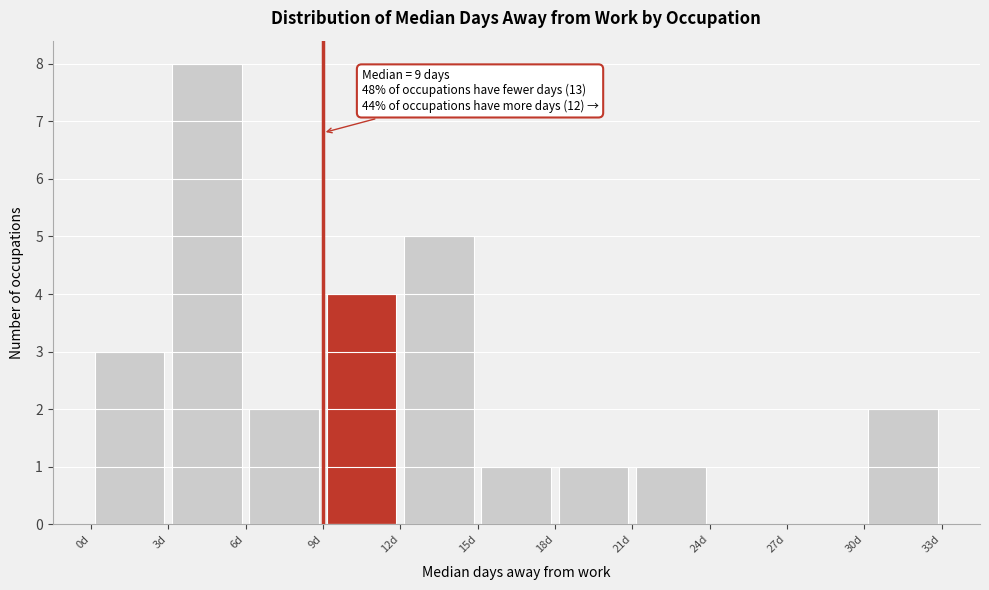

Which range on the x-axis has the tallest bar?

3 to 6